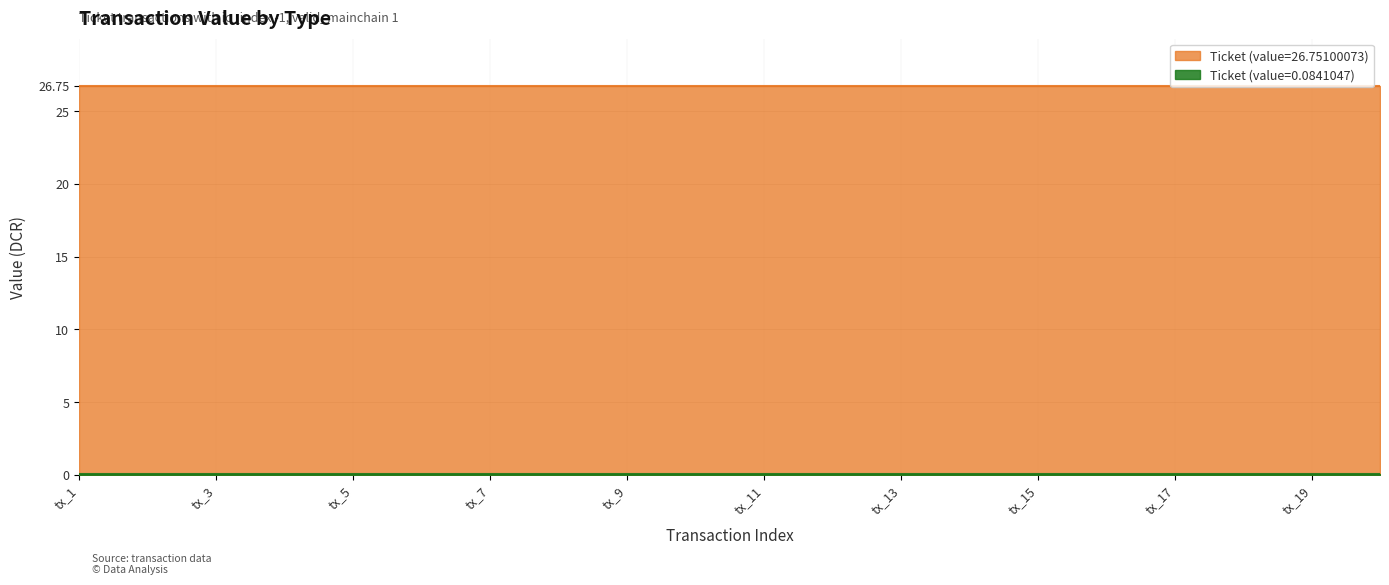

True or false: Ticket (value=0.0841047) and Ticket (value=26.75100073) cross at least once.

False